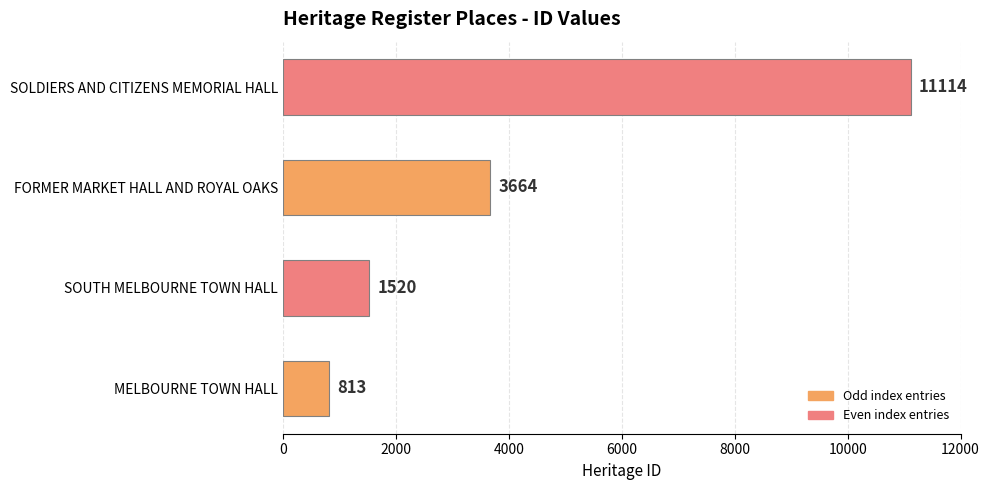

How many data points does each series have?

4